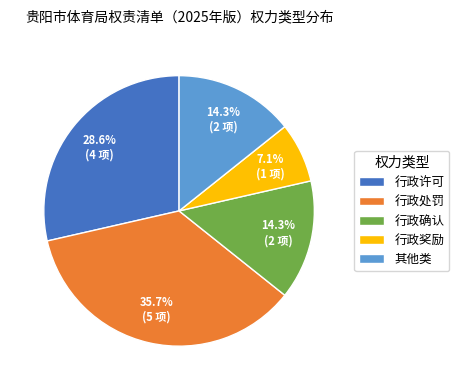

Which category has the smallest portion of the pie?

行政奖励